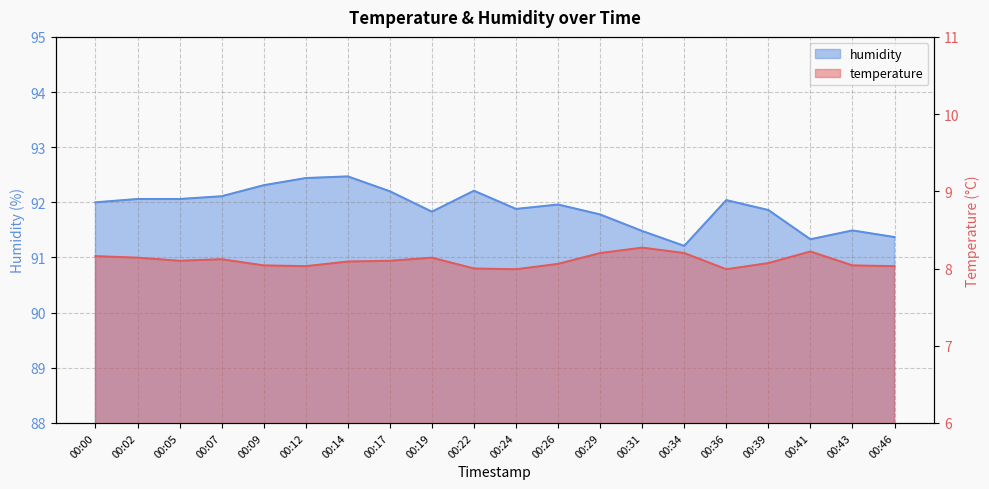

What is the average value of the temperature series?

8.1